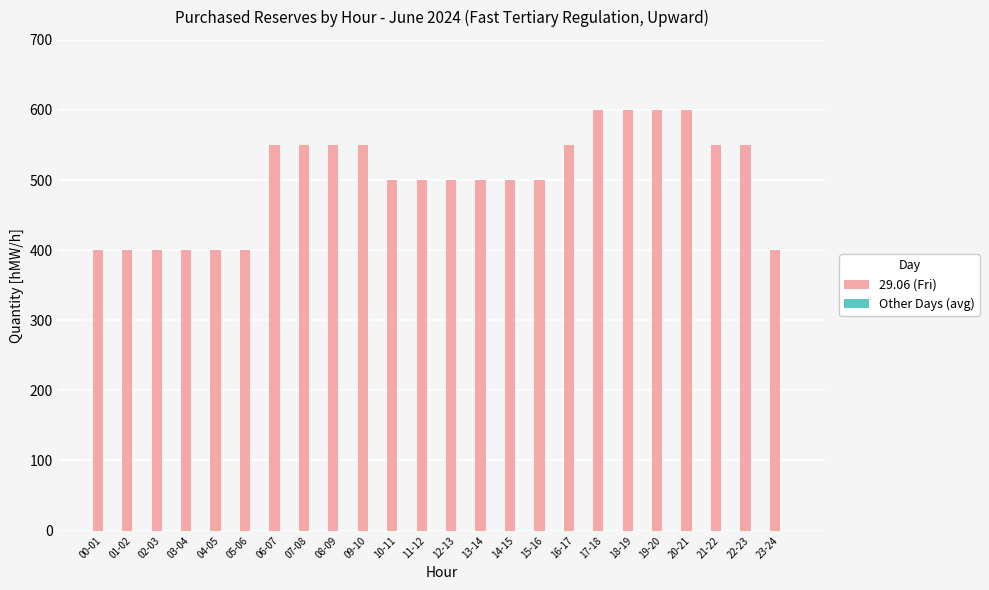

Which has a higher value, 11-12 or 00-01?

11-12